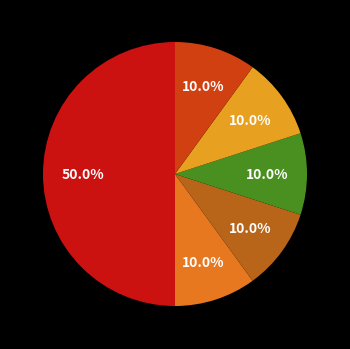

Does any single category account for the majority?

No